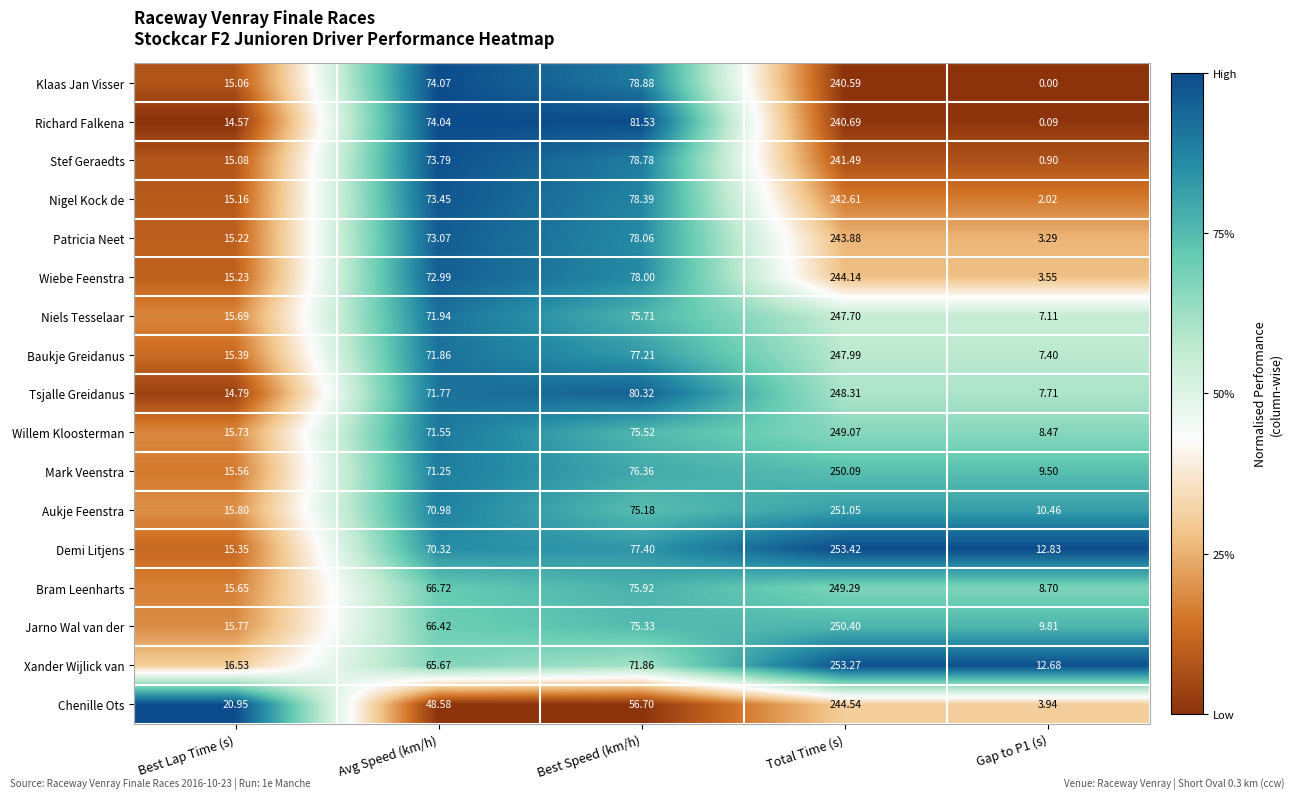

Is the value of Jarno Wal van der at Total Time (s) greater than the value of Willem Kloosterman at Best Lap Time (s)?

Yes